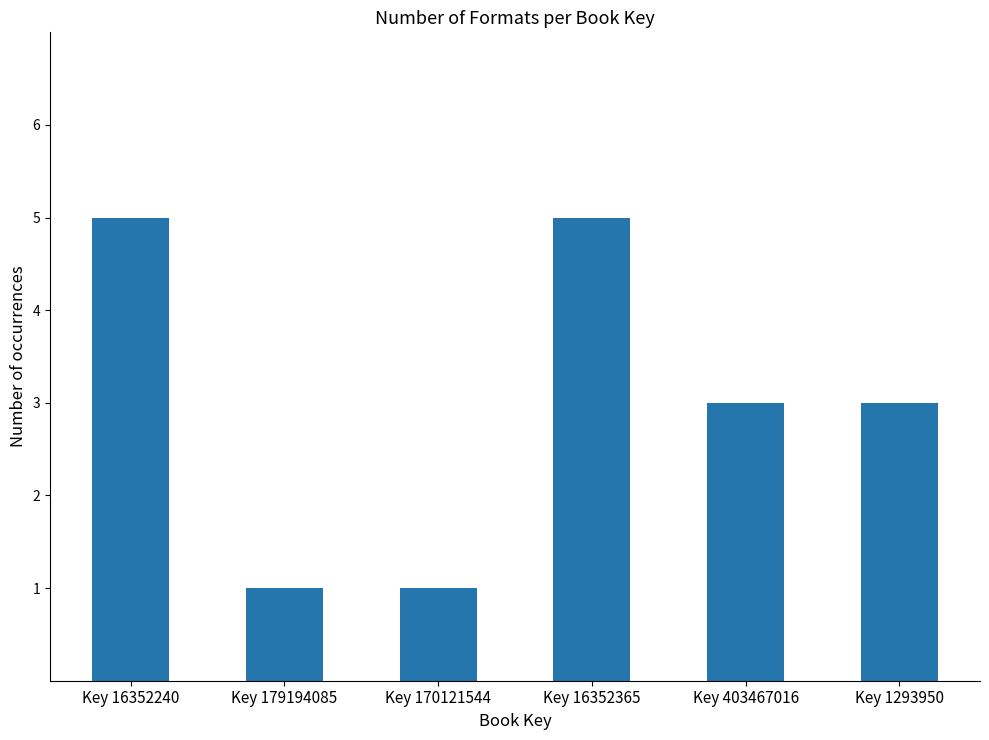

What is the label of the 6th bar from the right?

Key 16352240